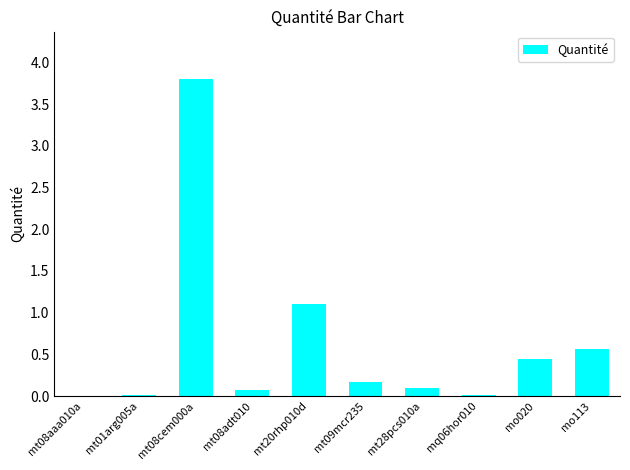

Which category has the highest value across all series?

mt08cem000a